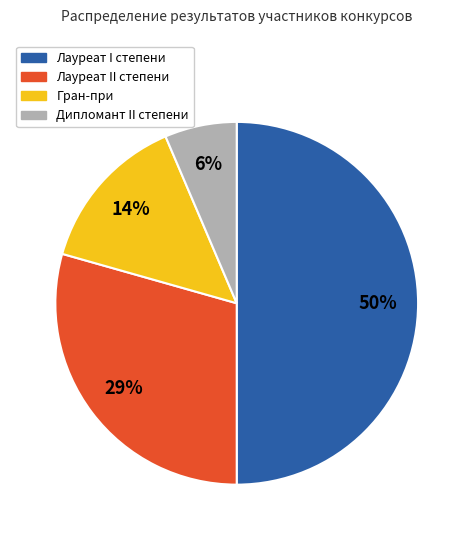

Which has a higher value, Дипломант II степени or Лауреат I степени?

Лауреат I степени